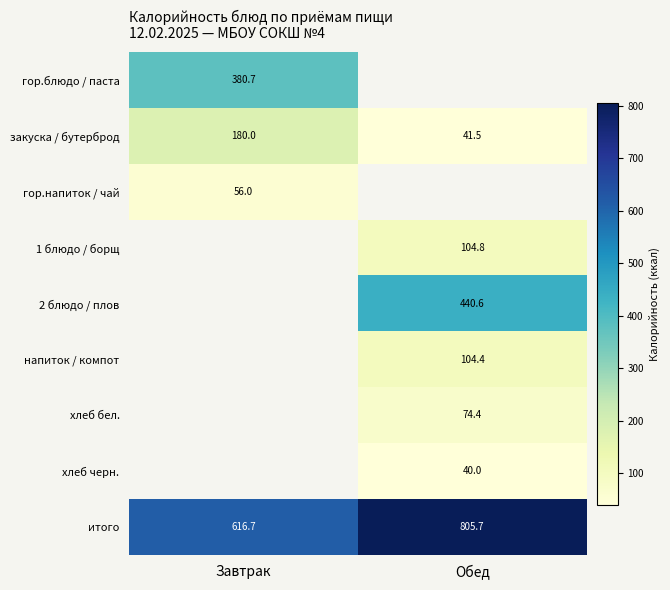

The value of 2 блюдо / плов at Обед is 440.6. True or false?

True